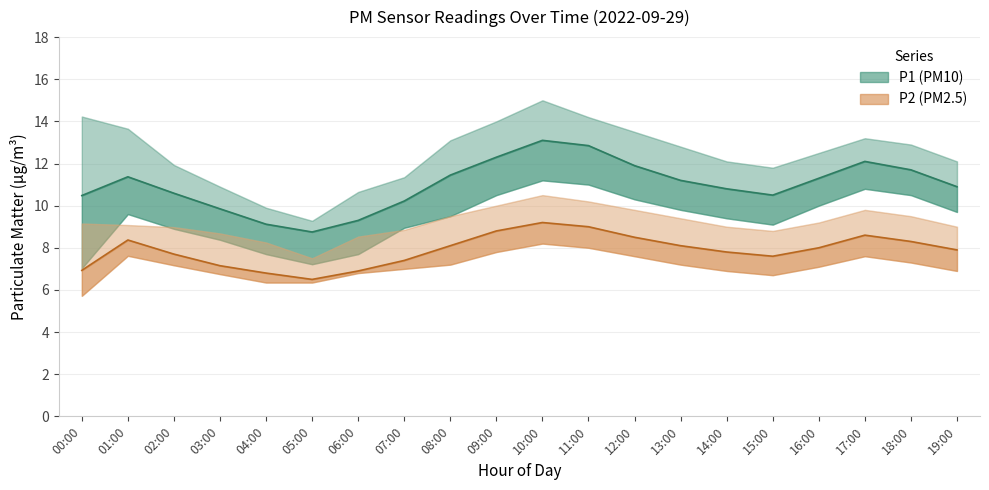

Reading left to right, list all the values displayed in this chart.

P1: 10.5	11.4	10.6	9.8	9.1	8.8	9.3	10.2	11.4	12.3	13.1	12.8	11.9	11.2	10.8	10.5	11.3	12.1	11.7	10.9
P2: 6.9	8.4	7.7	7.2	6.8	6.5	6.9	7.4	8.1	8.8	9.2	9.0	8.5	8.1	7.8	7.6	8.0	8.6	8.3	7.9